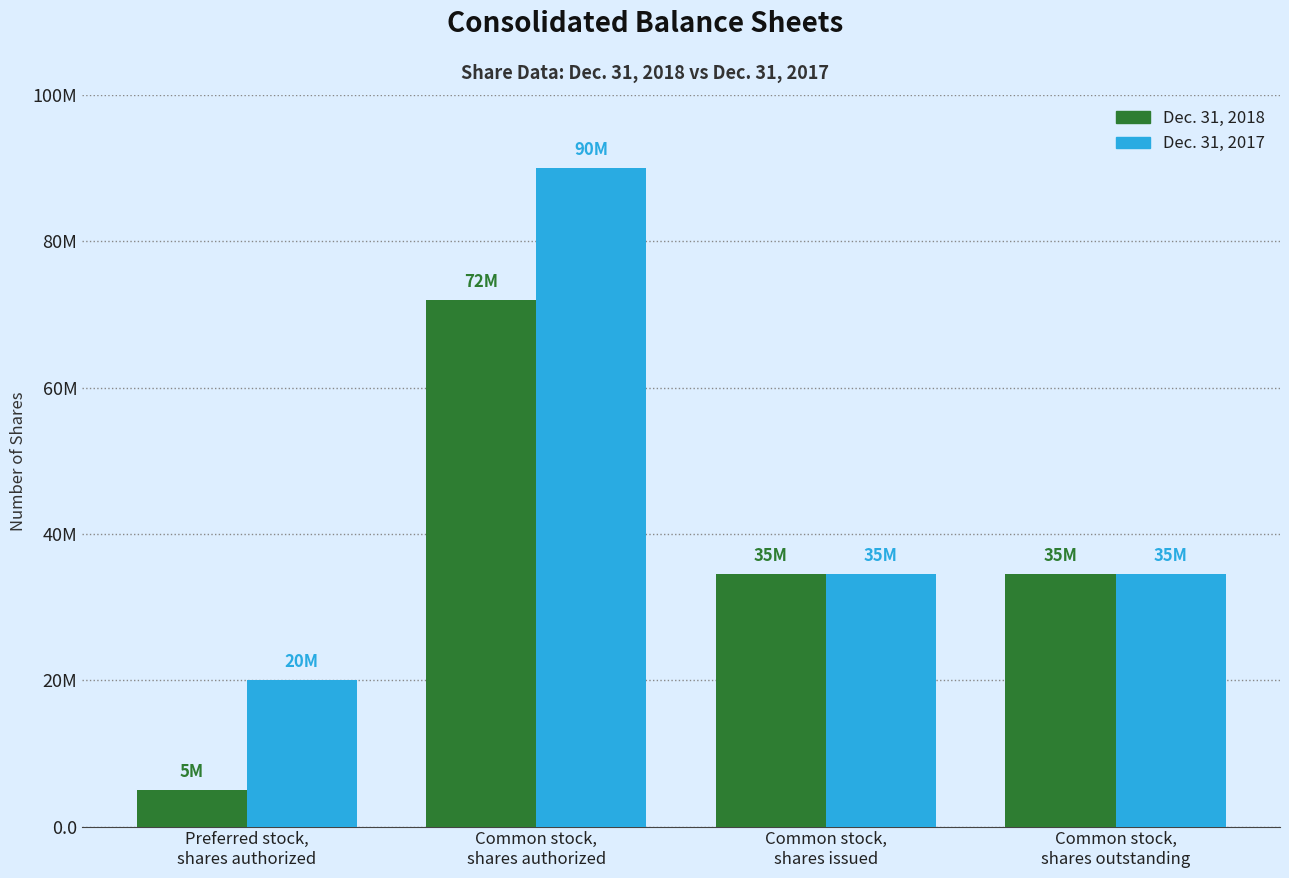

What is the minimum value shown in the chart?

5000000